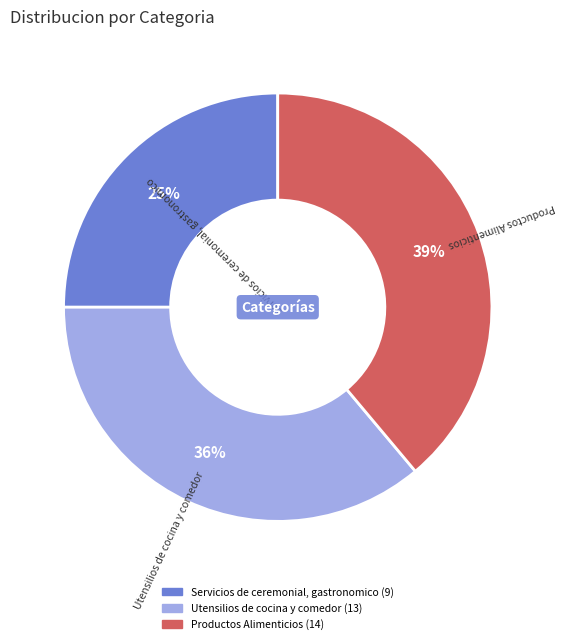

Rank the categories by value from lowest to highest.

Servicios de ceremonial, gastronomico, Utensilios de cocina y comedor, Productos Alimenticios